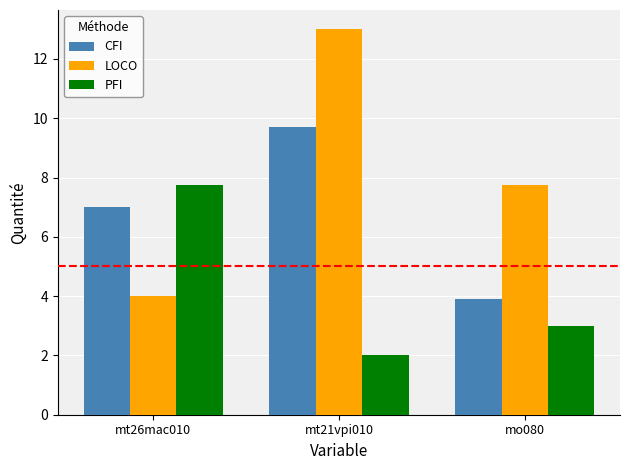

What is the total value across all series at mo080?

14.7